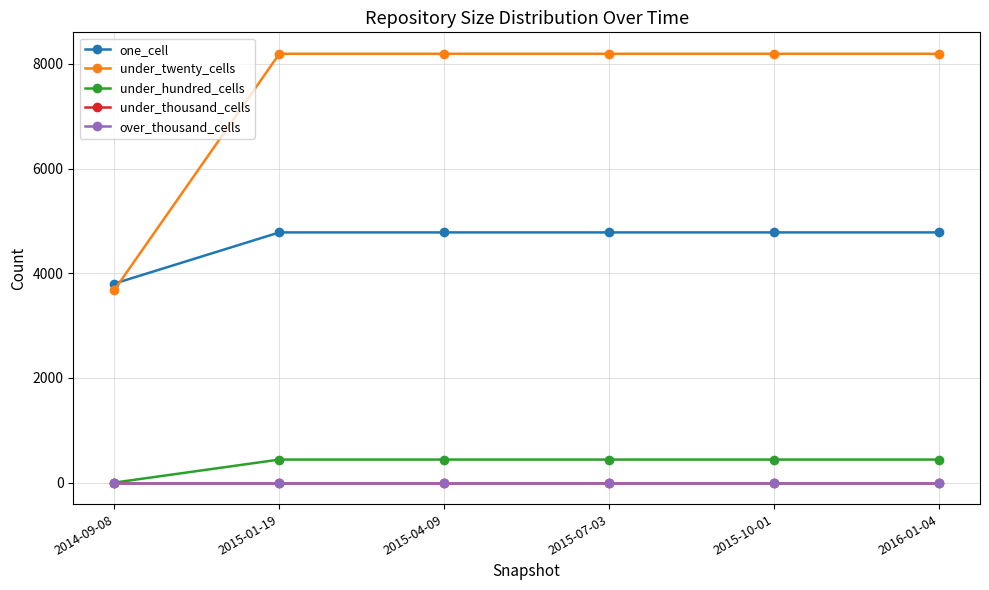

Is this an area chart (filled region under the line)?

No